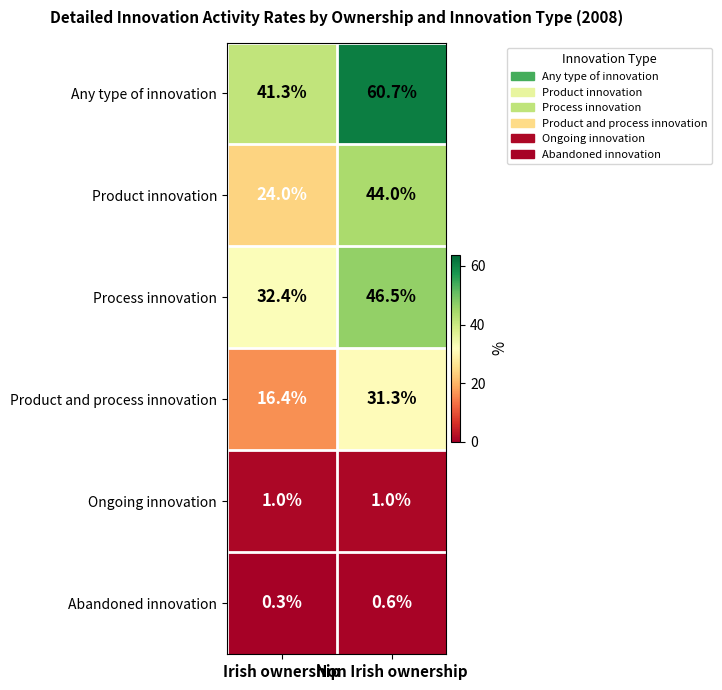

What is the difference between the maximum and minimum values in the Process innovation series?

14.1